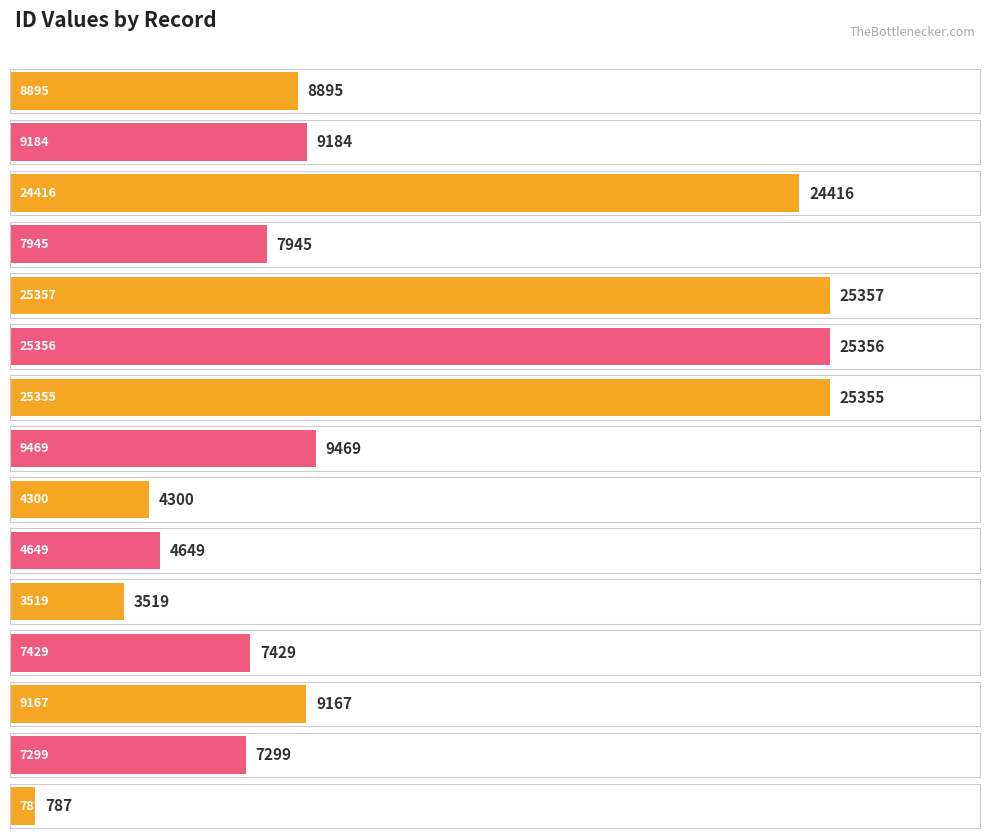

Between 3519 and 7429, which is larger?

7429